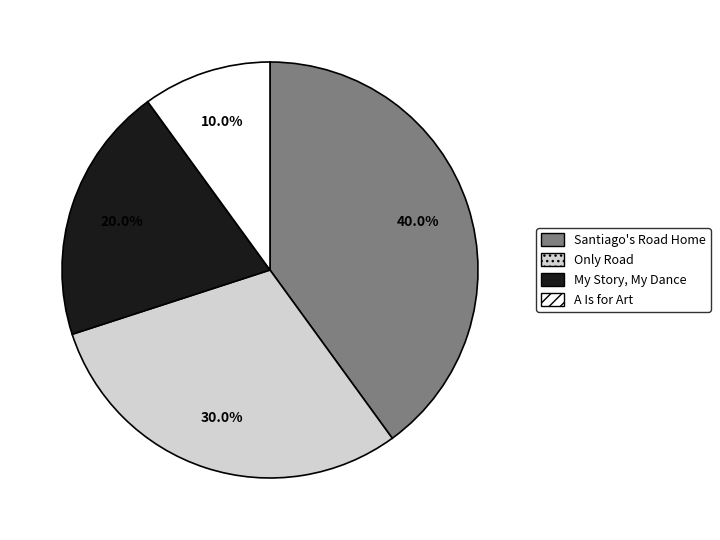

Count the number of slices in the pie.

4